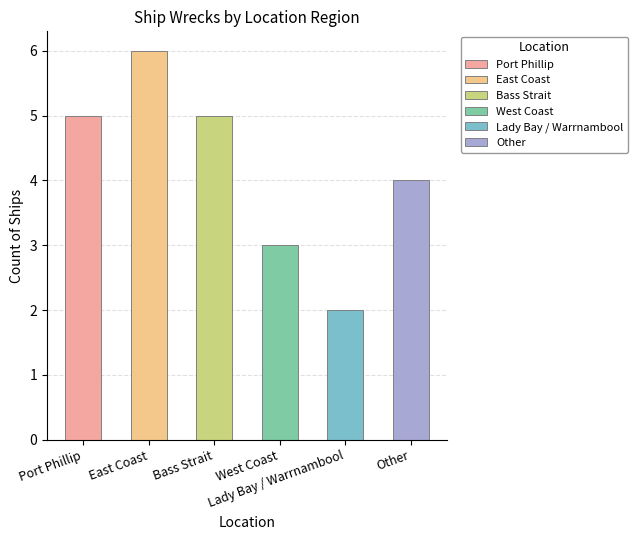

What is the difference between the second highest and minimum values?

3